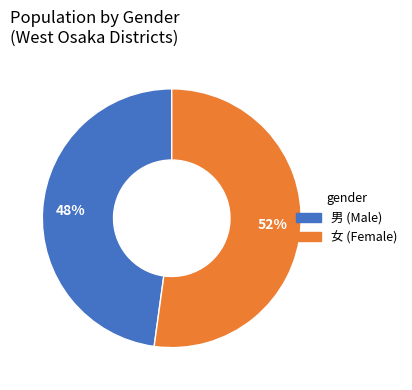

How many segments does this pie chart have?

2